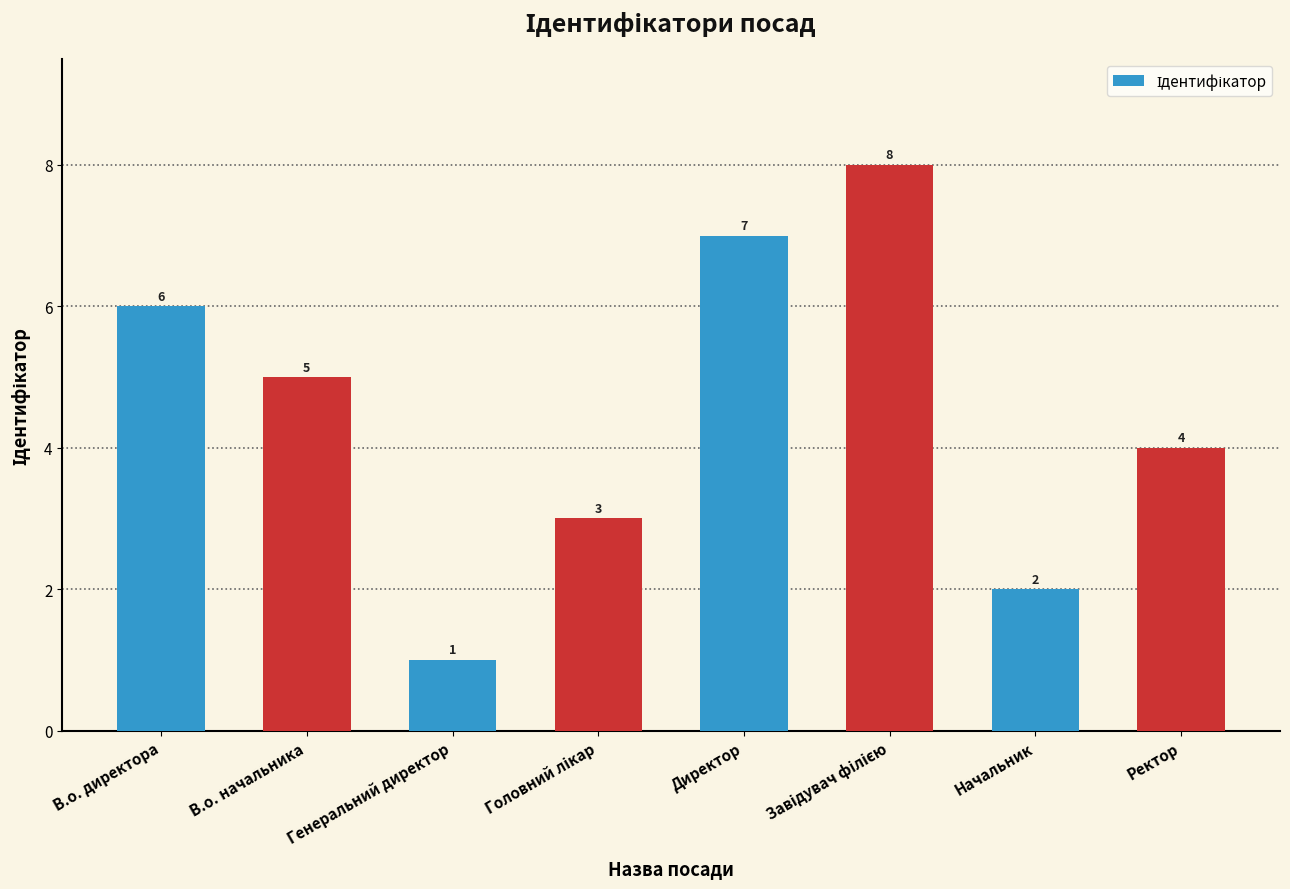

How many bars are there in total?

8